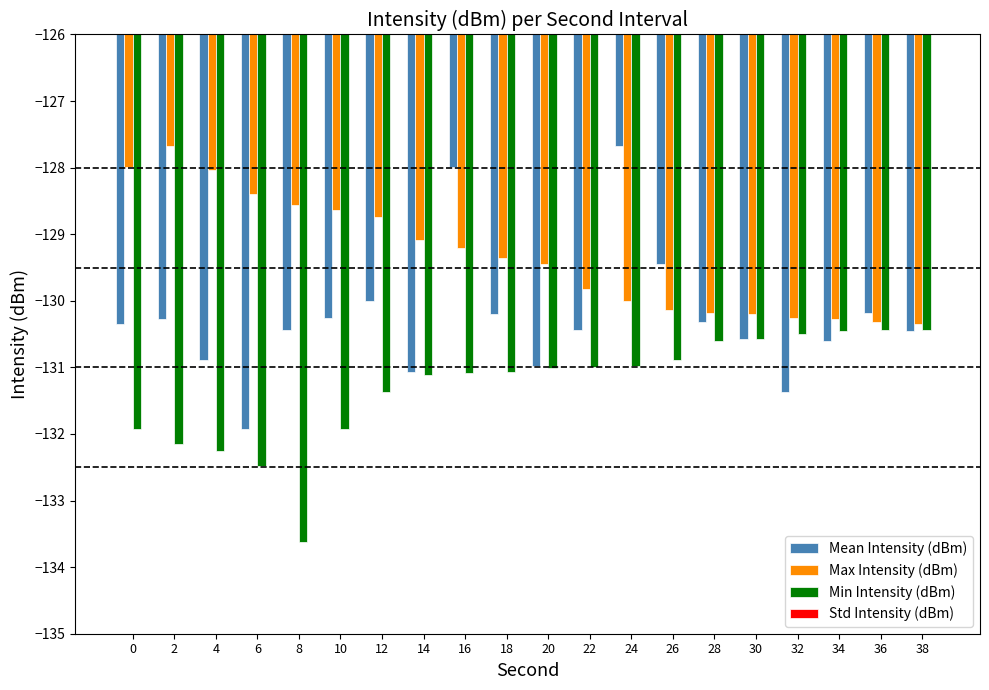

How many groups of bars are there?

20